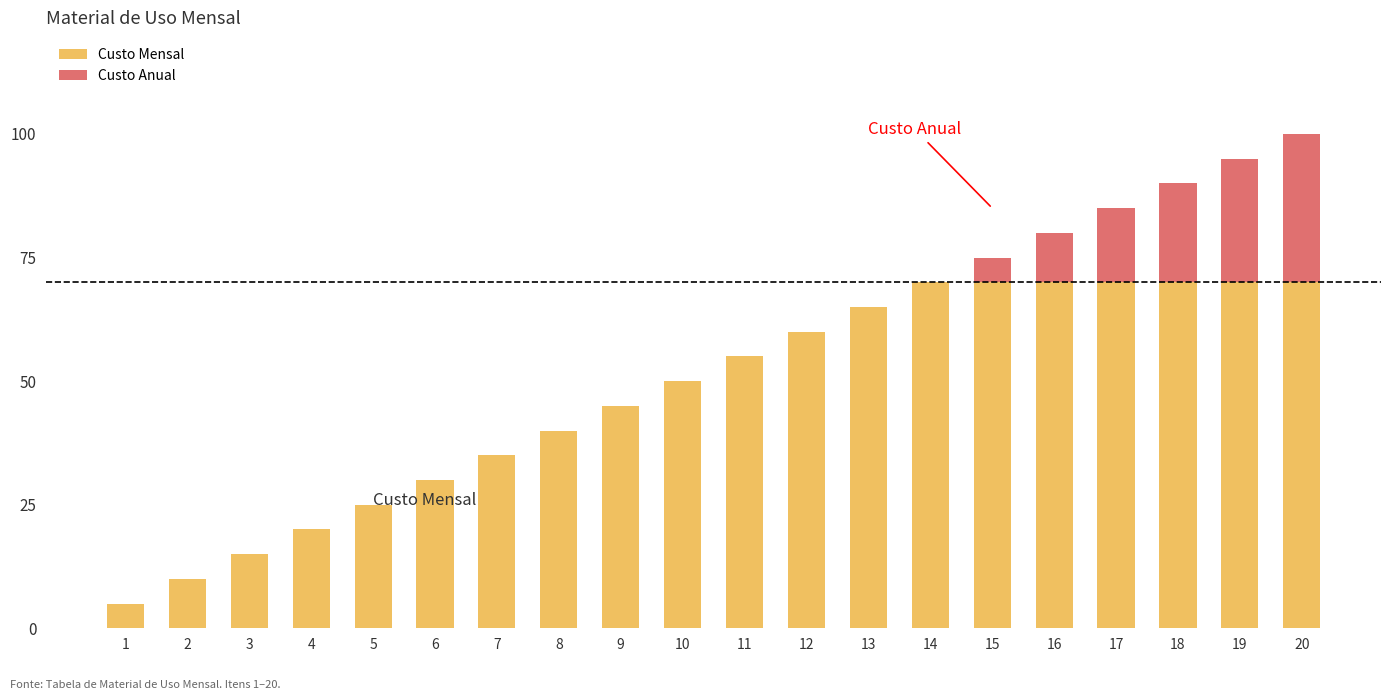

Rank the categories by Custo Anual value from lowest to highest.

1, 2, 3, 4, 5, 6, 7, 8, 9, 10, 11, 12, 13, 14, 15, 16, 17, 18, 19, 20